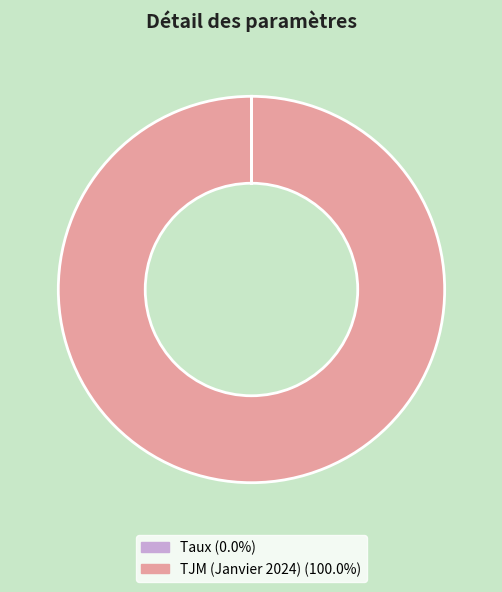

Is there any slice that represents more than half of the pie?

Yes